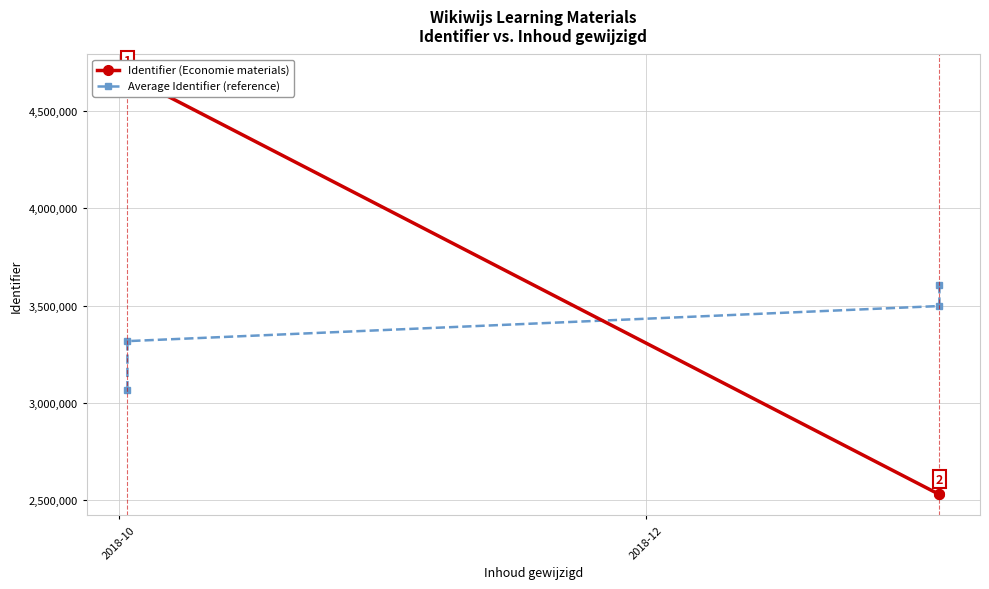

What position from the left is 2018-10?

1